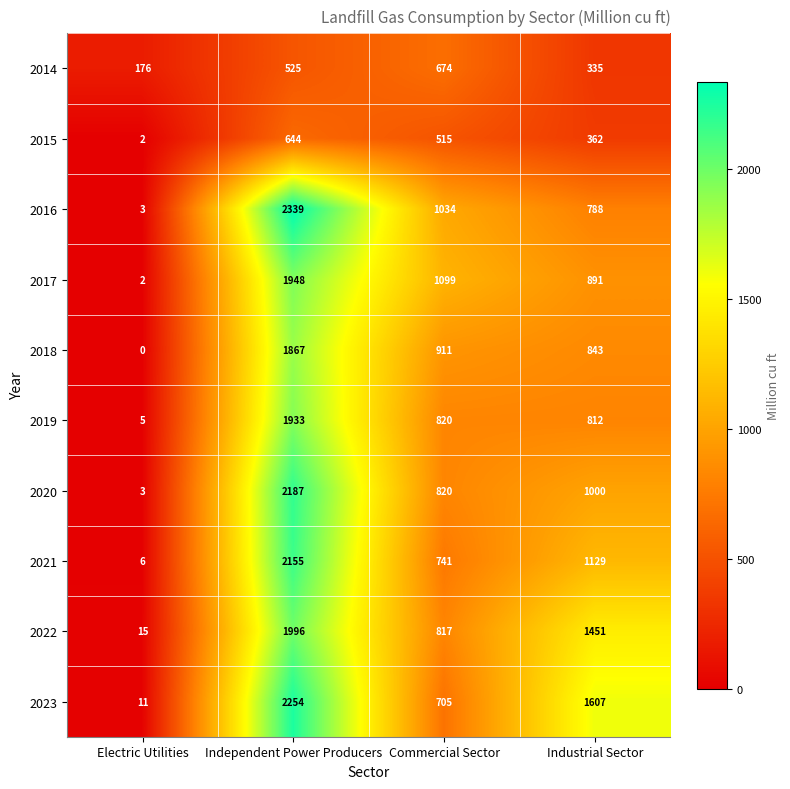

The value of 2023 at Electric Utilities is 17. True or false?

False